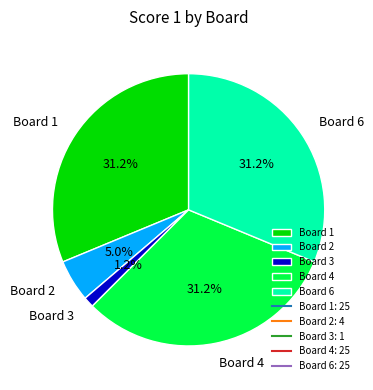

Which category has the smallest portion of the pie?

Board 3